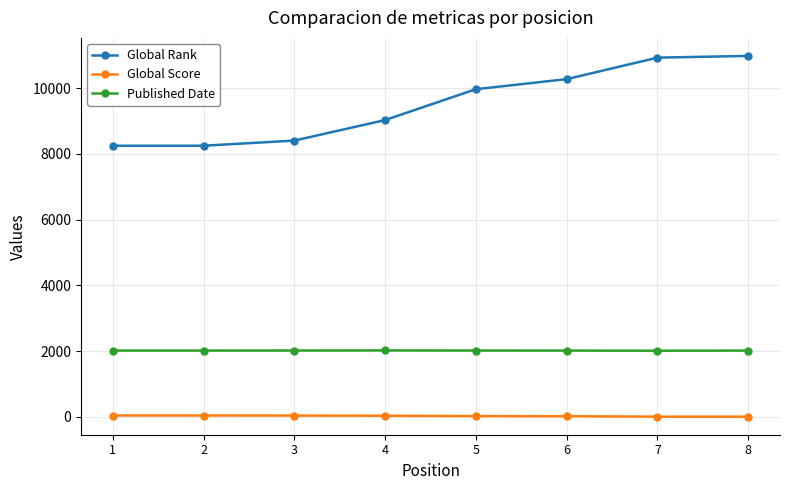

What is the maximum value for Global Rank?

10979